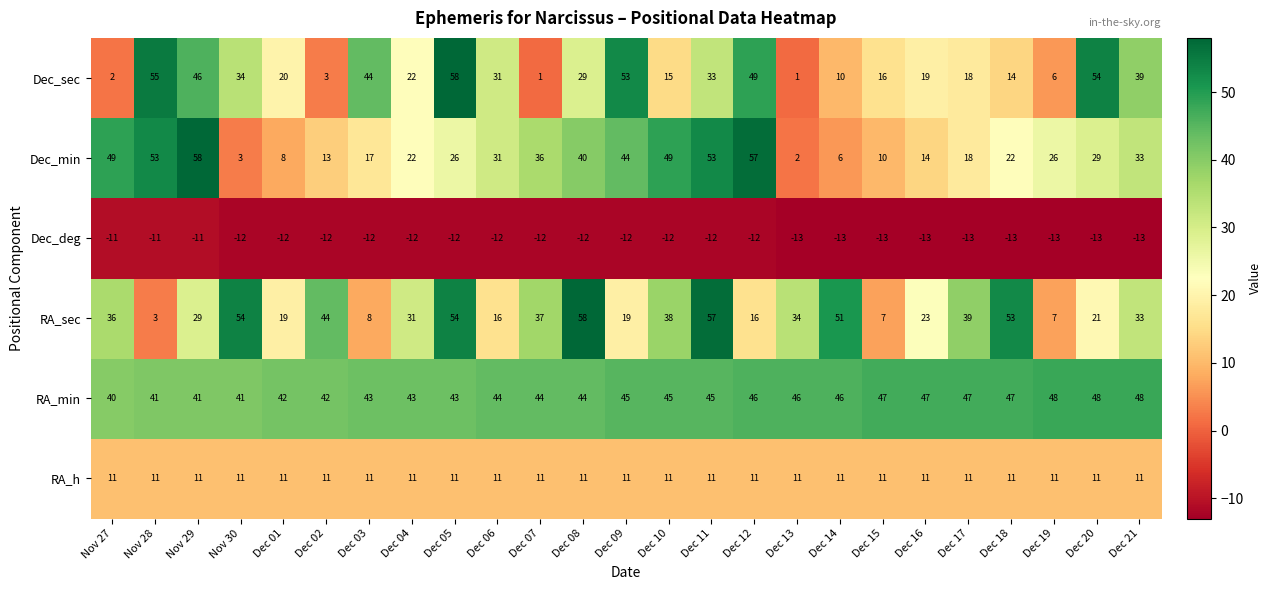

The Dec_sec series shows 5 at Dec 02. True or false?

False